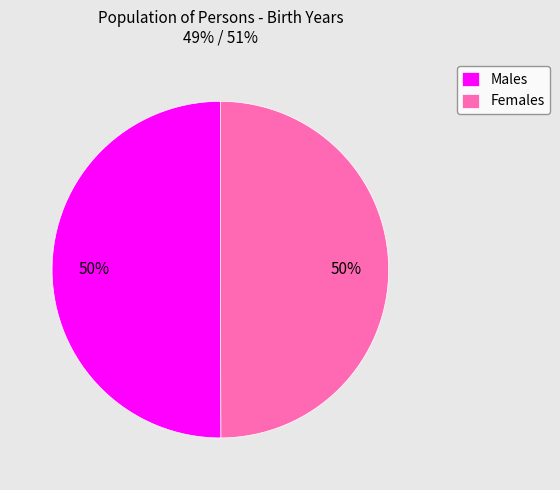

What is the ratio of the value at Males to the value at Females?

1.0